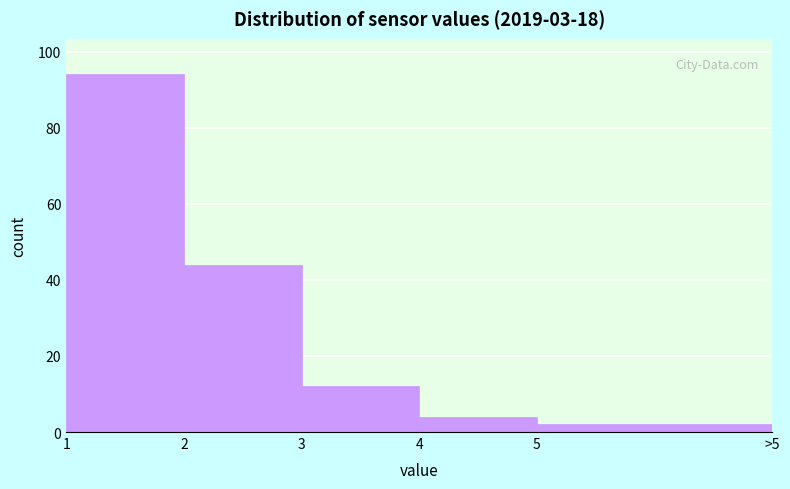

Reading left to right, extract all data points from this chart.

94	44	12	4	2